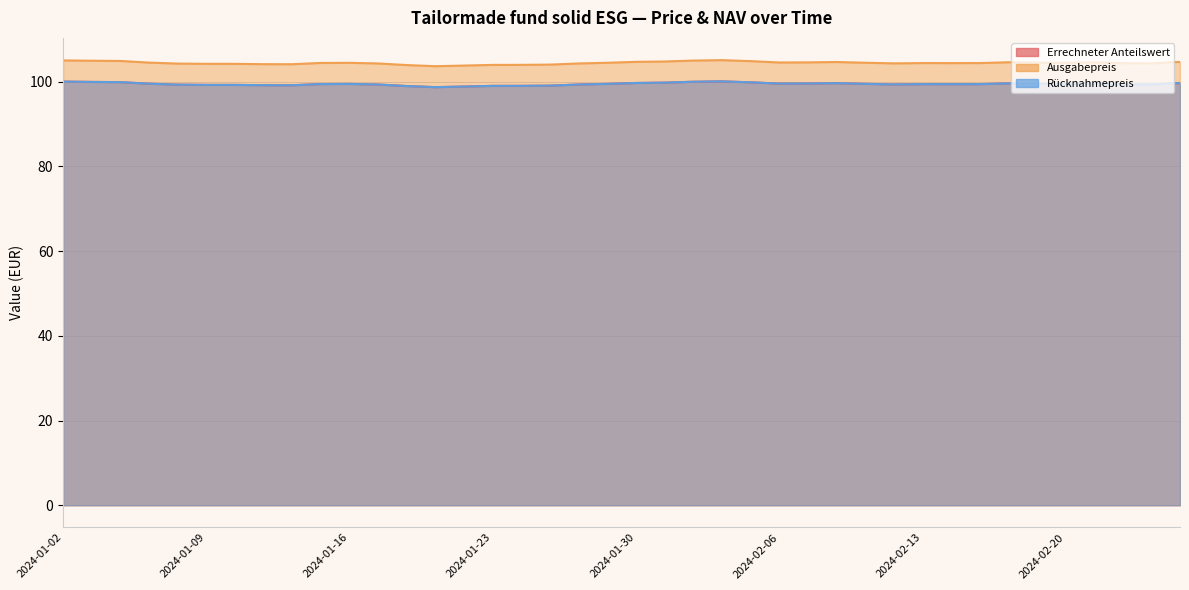

Reading left to right, transcribe all the data shown in this chart.

Errechneter Anteilswert: 2024-01-02=100.0	2024-01-03=99.9	2024-01-04=99.9	2024-01-05=99.5	2024-01-08=99.3	2024-01-09=99.2	2024-01-10=99.2	2024-01-11=99.2	2024-01-12=99.1	2024-01-15=99.4	2024-01-16=99.5	2024-01-17=99.3	2024-01-18=99.0	2024-01-19=98.7	2024-01-22=98.8	2024-01-23=99.0	2024-01-24=99.0	2024-01-25=99.0	2024-01-26=99.3	2024-01-29=99.5	2024-01-30=99.7	2024-01-31=99.8	2024-02-01=100.0	2024-02-02=100.0	2024-02-05=99.8	2024-02-06=99.5	2024-02-07=99.5	2024-02-08=99.6	2024-02-09=99.5	2024-02-12=99.3	2024-02-13=99.4	2024-02-14=99.4	2024-02-15=99.4	2024-02-16=99.6	2024-02-19=99.5	2024-02-20=99.4	2024-02-21=99.6	2024-02-22=99.4	2024-02-23=99.3	2024-02-26=99.7
Ausgabepreis: 2024-01-02=105.0	2024-01-03=104.9	2024-01-04=104.9	2024-01-05=104.5	2024-01-08=104.2	2024-01-09=104.2	2024-01-10=104.2	2024-01-11=104.1	2024-01-12=104.1	2024-01-15=104.4	2024-01-16=104.4	2024-01-17=104.3	2024-01-18=103.9	2024-01-19=103.6	2024-01-22=103.8	2024-01-23=103.9	2024-01-24=104.0	2024-01-25=104.0	2024-01-26=104.3	2024-01-29=104.4	2024-01-30=104.7	2024-01-31=104.7	2024-02-01=105.0	2024-02-02=105.1	2024-02-05=104.8	2024-02-06=104.5	2024-02-07=104.5	2024-02-08=104.6	2024-02-09=104.5	2024-02-12=104.3	2024-02-13=104.4	2024-02-14=104.4	2024-02-15=104.4	2024-02-16=104.6	2024-02-19=104.5	2024-02-20=104.4	2024-02-21=104.5	2024-02-22=104.3	2024-02-23=104.3	2024-02-26=104.7
Rücknahmepreis: 2024-01-02=100.0	2024-01-03=99.9	2024-01-04=99.9	2024-01-05=99.5	2024-01-08=99.3	2024-01-09=99.2	2024-01-10=99.2	2024-01-11=99.2	2024-01-12=99.1	2024-01-15=99.4	2024-01-16=99.5	2024-01-17=99.3	2024-01-18=99.0	2024-01-19=98.7	2024-01-22=98.8	2024-01-23=99.0	2024-01-24=99.0	2024-01-25=99.0	2024-01-26=99.3	2024-01-29=99.5	2024-01-30=99.7	2024-01-31=99.8	2024-02-01=100.0	2024-02-02=100.0	2024-02-05=99.8	2024-02-06=99.5	2024-02-07=99.5	2024-02-08=99.6	2024-02-09=99.5	2024-02-12=99.3	2024-02-13=99.4	2024-02-14=99.4	2024-02-15=99.4	2024-02-16=99.6	2024-02-19=99.5	2024-02-20=99.4	2024-02-21=99.6	2024-02-22=99.4	2024-02-23=99.3	2024-02-26=99.7